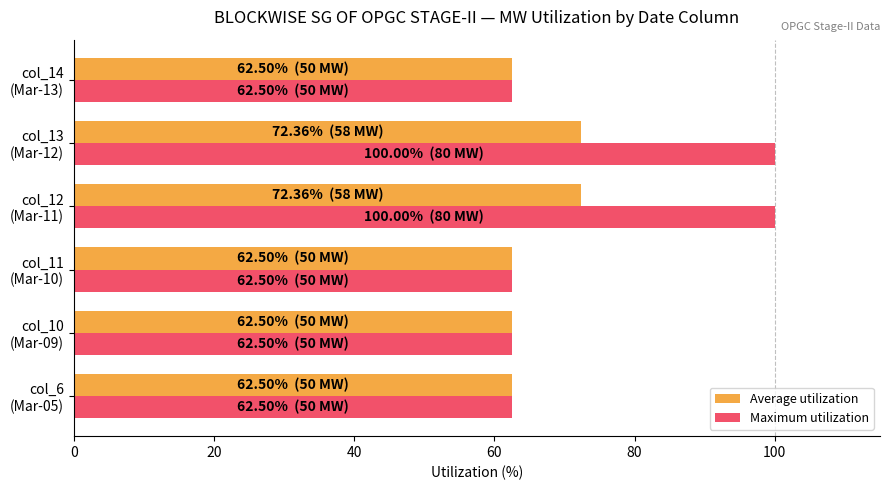

What is the smallest value displayed?

62.5